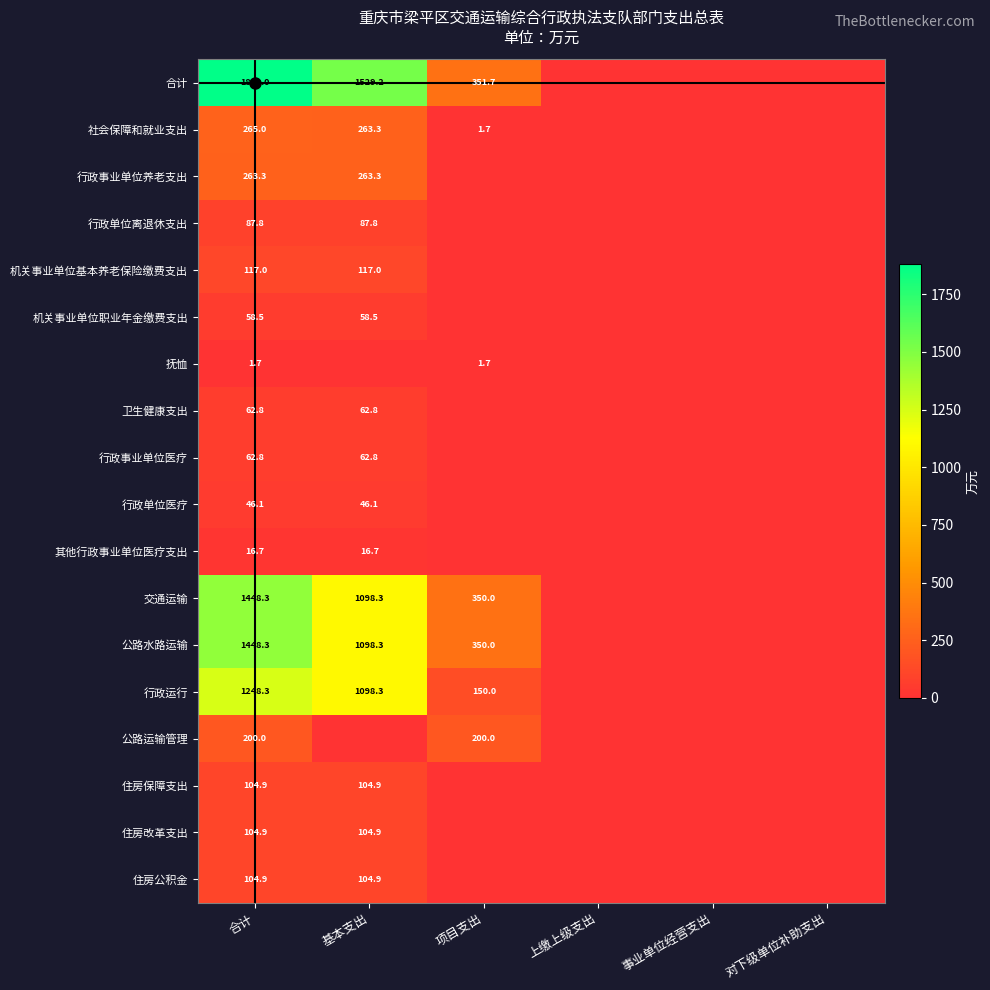

How many distinct data groups are displayed?

18